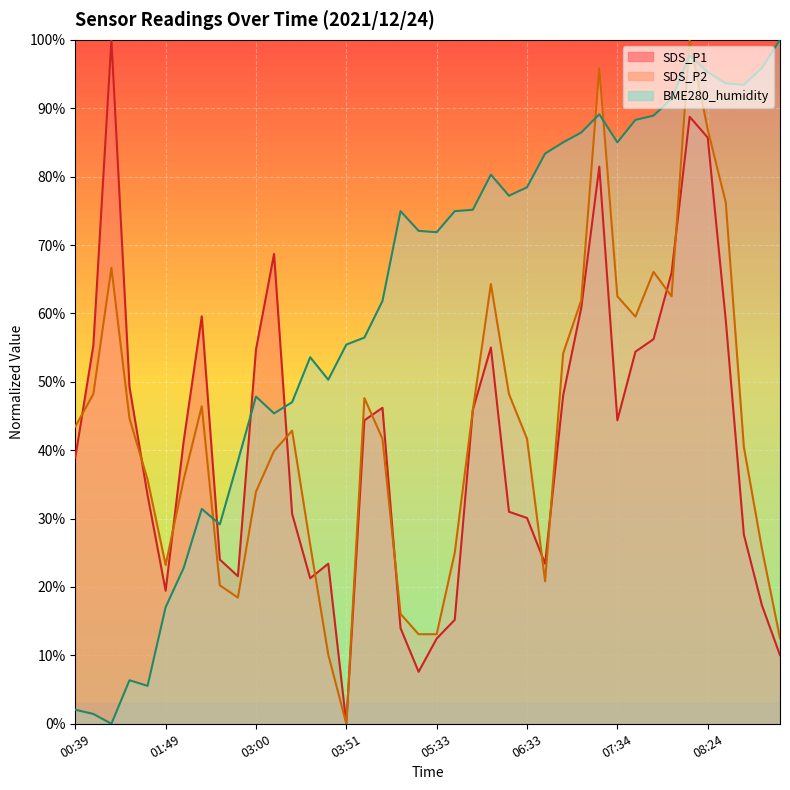

What is the difference between the maximum and minimum values in the SDS_P1 series?

100.0